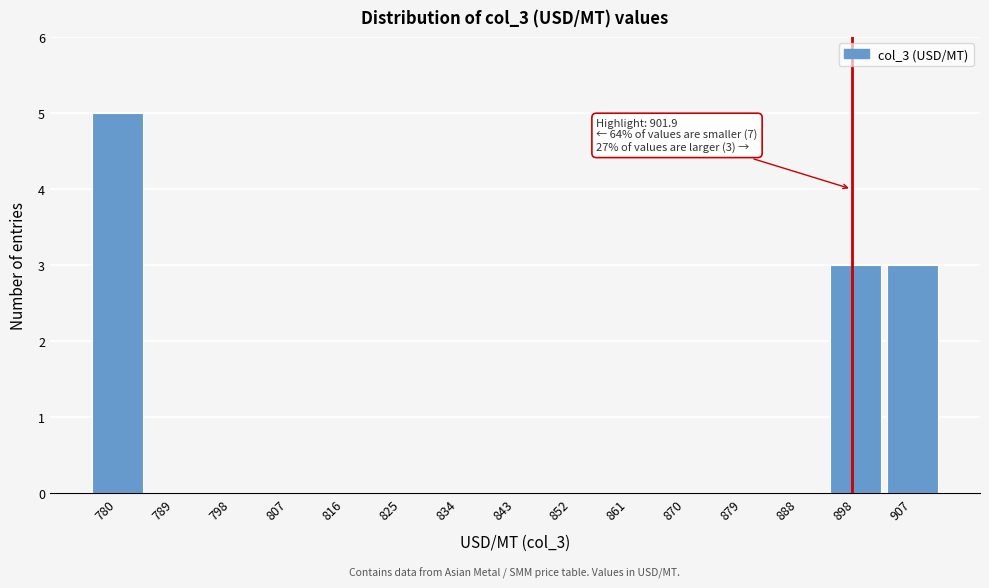

Reading right to left, what are all the values shown in this chart?

907=3	898=3	888=0	879=0	870=0	861=0	852=0	843=0	834=0	825=0	816=0	807=0	798=0	789=0	780=5